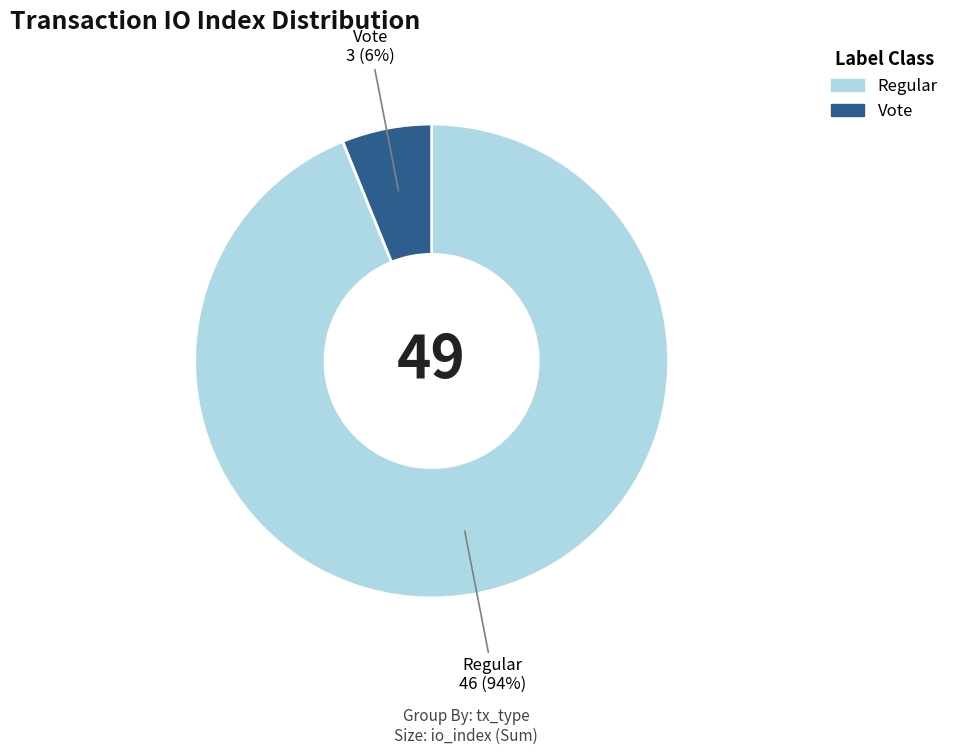

Count the number of slices in the pie.

2